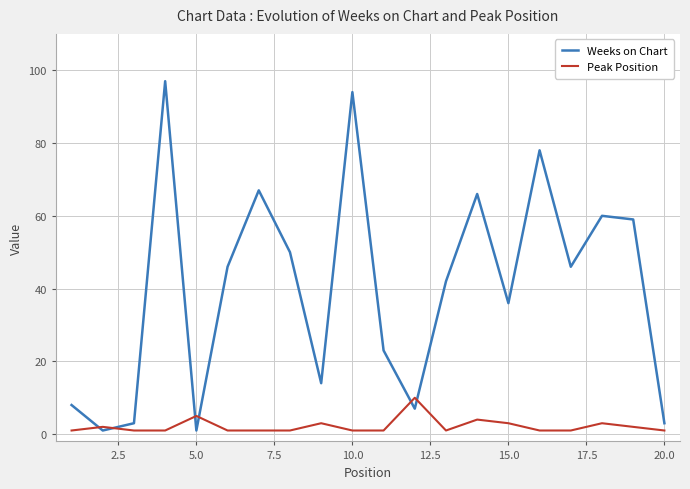

True or false: Weeks on Chart and Peak Position intersect in this chart.

True